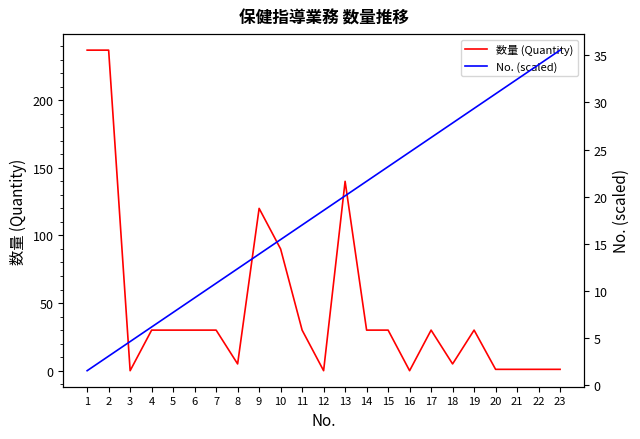

What is the value of the 数量 (Quantity) point at the 4th from the left?

30.0